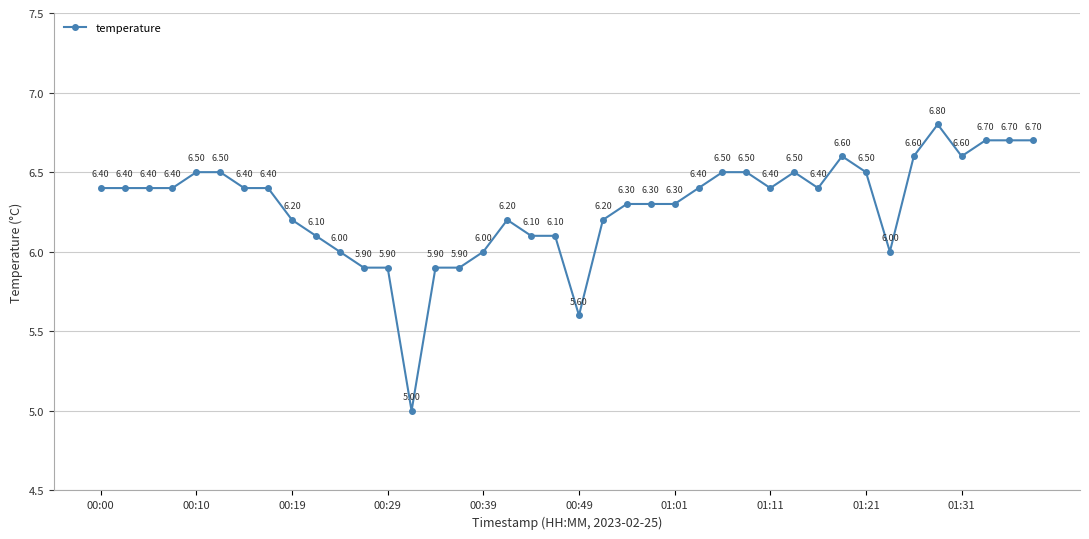

True or false: there are more than 1 points higher than both neighbors.

True